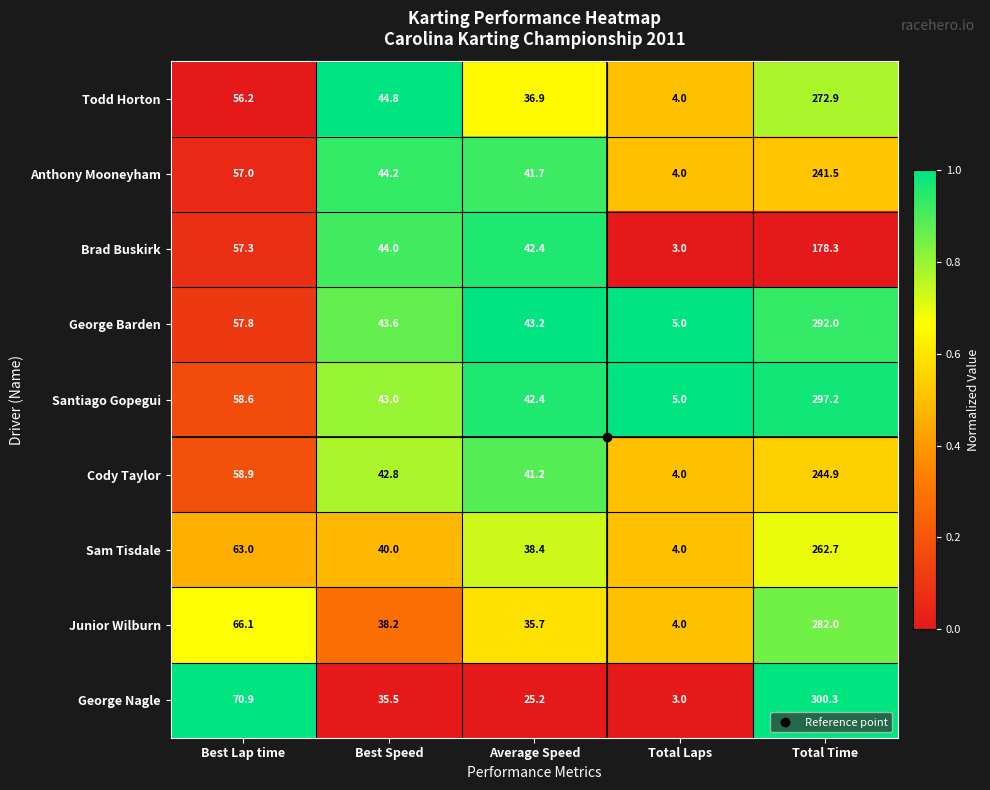

Is the value of Anthony Mooneyham at Total Laps greater than the value of George Barden at Total Time?

No